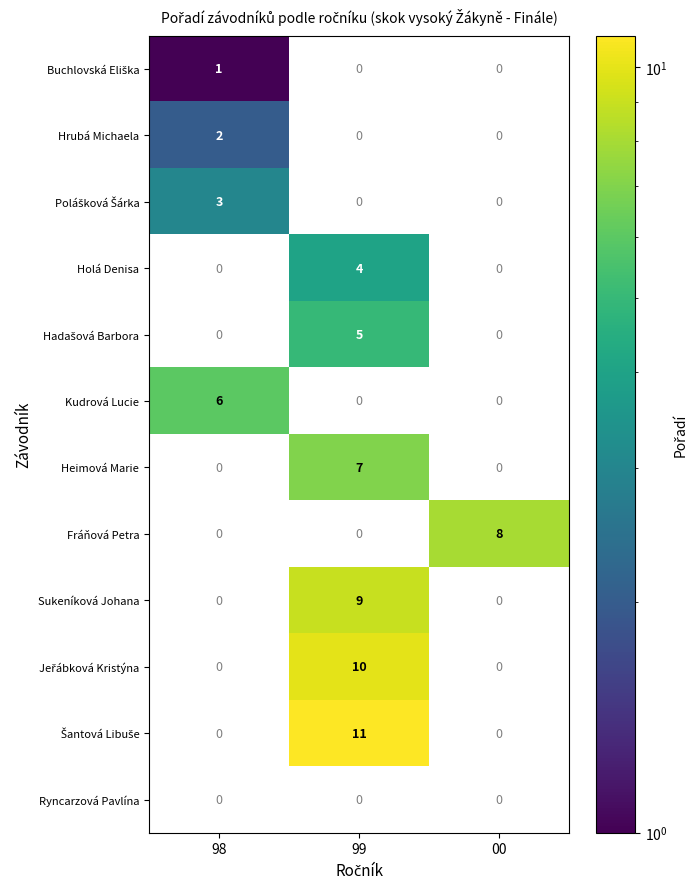

What is the total value across all series at 00?

8